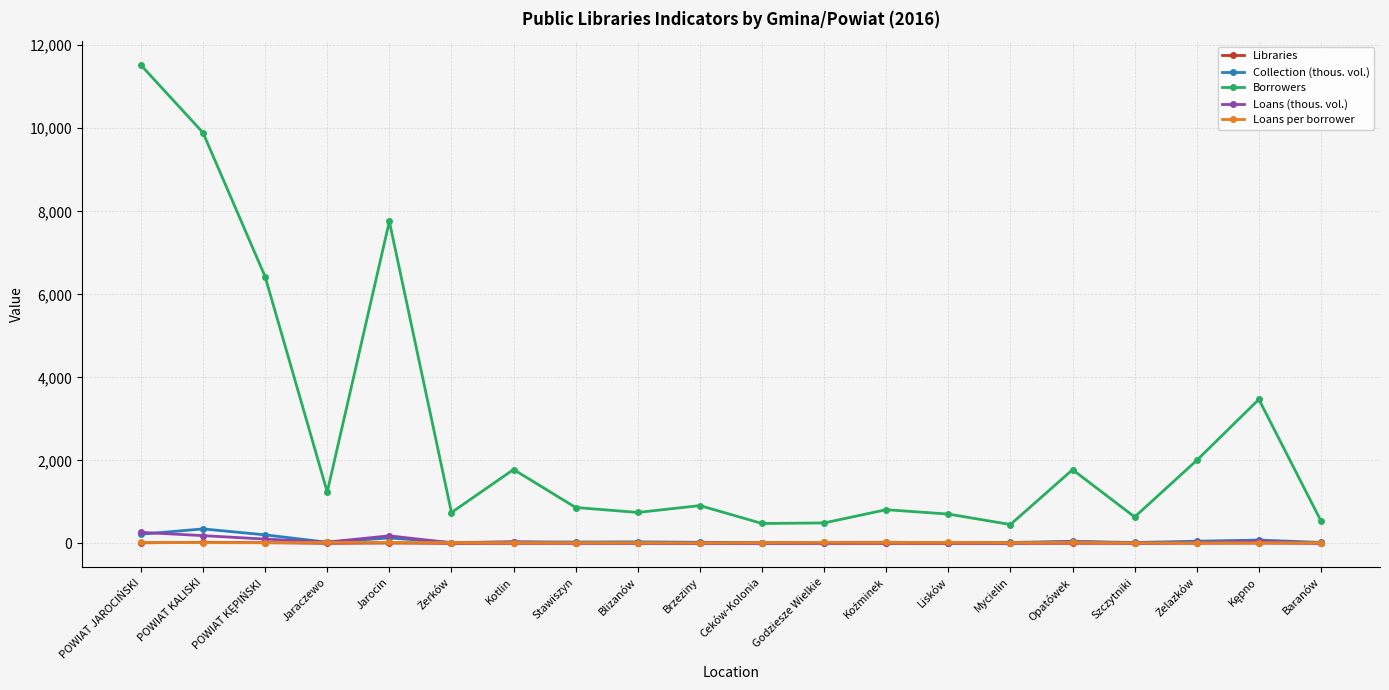

How many values in the Libraries series are below 3?

9